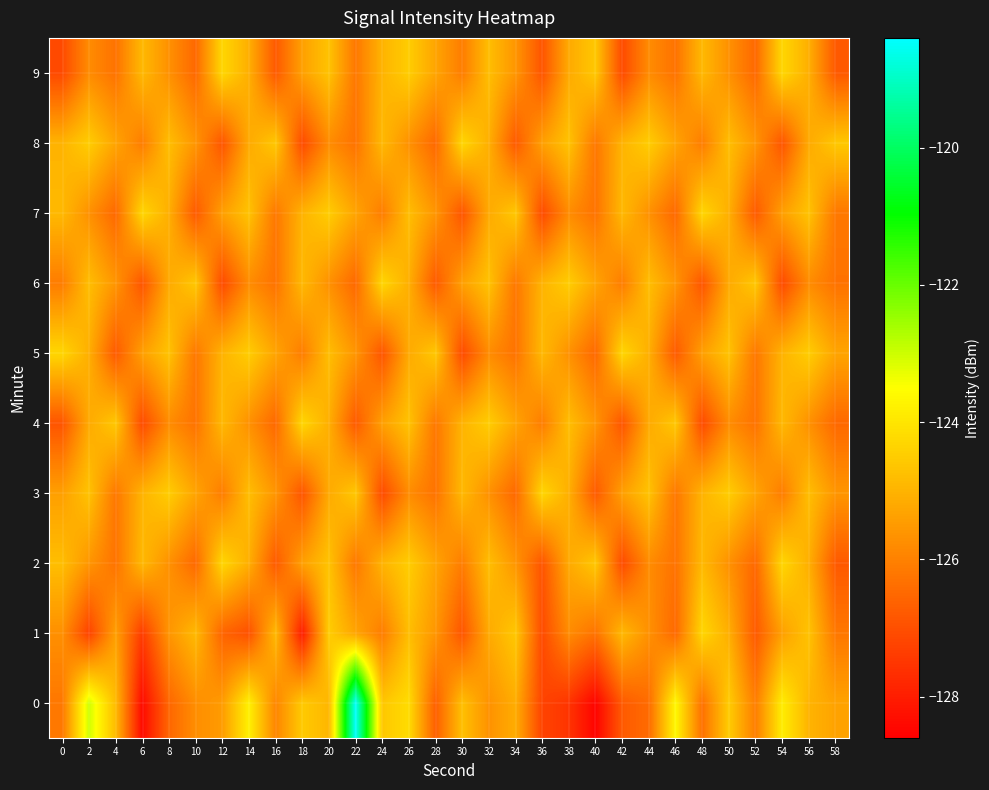

Between 32 and 40, which is larger?

32